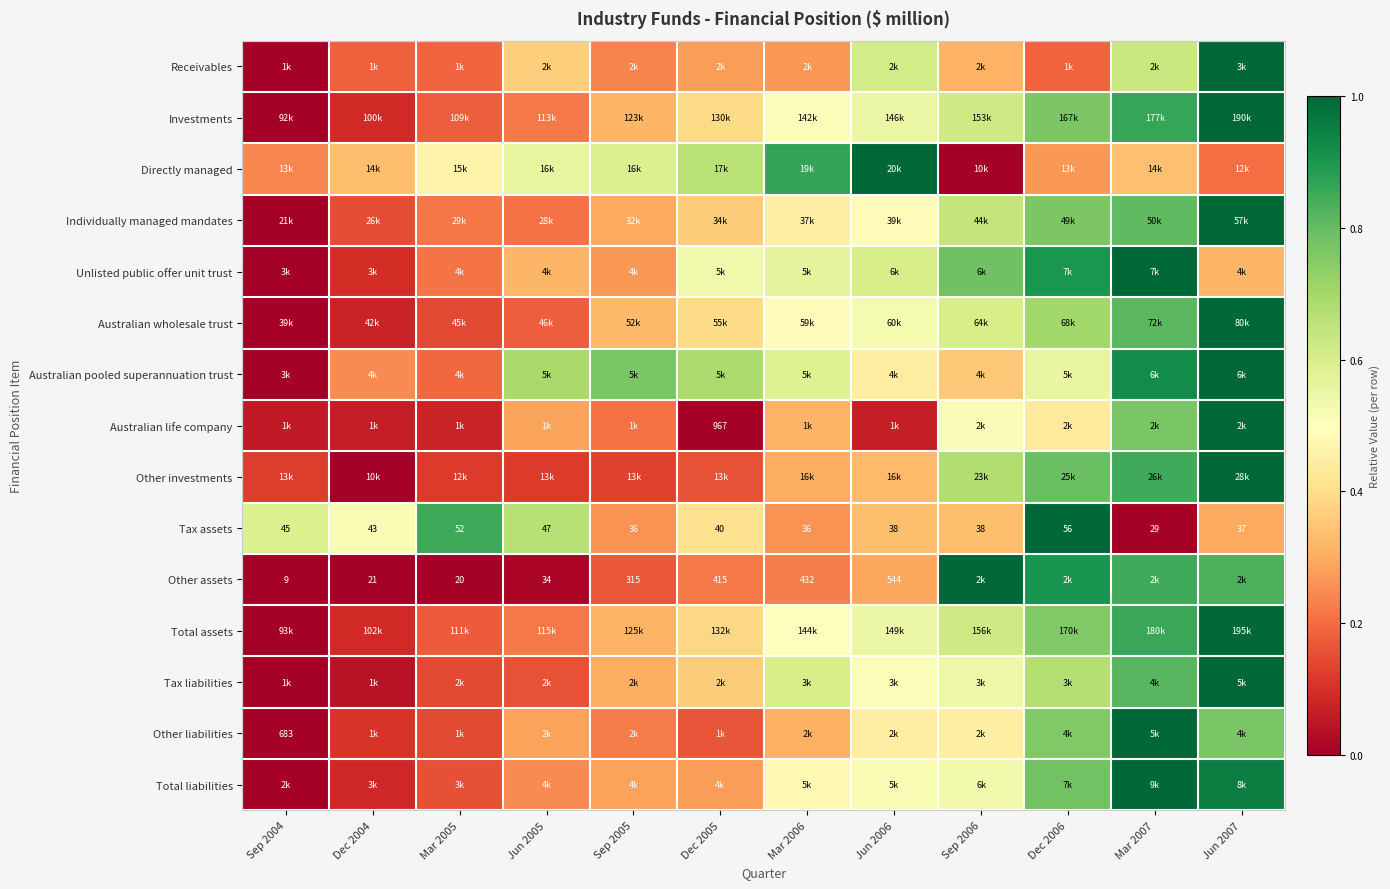

Rank the series at Jun 2007 from lowest to highest value.

Directly managed, Tax assets, Unlisted public offer unit trust, Other liabilities, Other assets, Total liabilities, Receivables, Investments, Individually managed mandates, Australian wholesale trust, Australian pooled superannuation trust, Australian life company, Other investments, Total assets, Tax liabilities